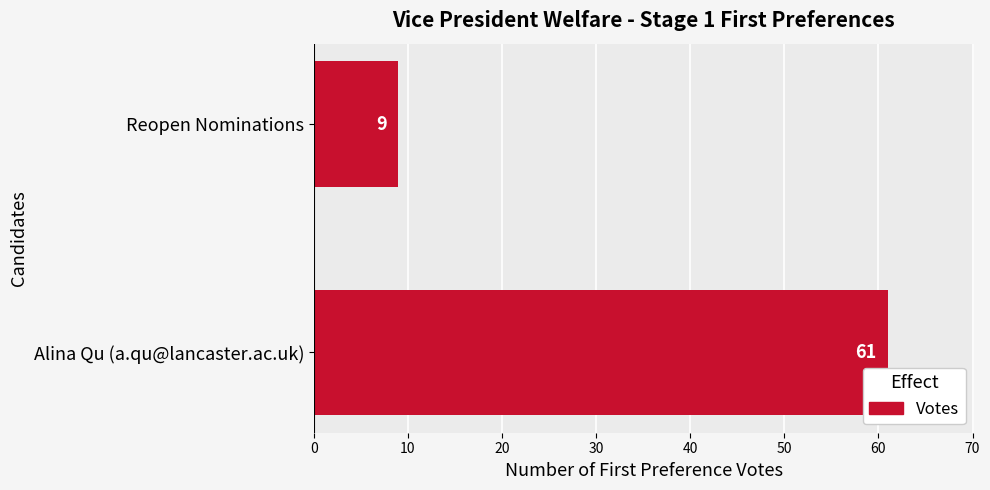

What is the sum of the values at Reopen Nominations and Alina Qu (a.qu@lancaster.ac.uk)?

70